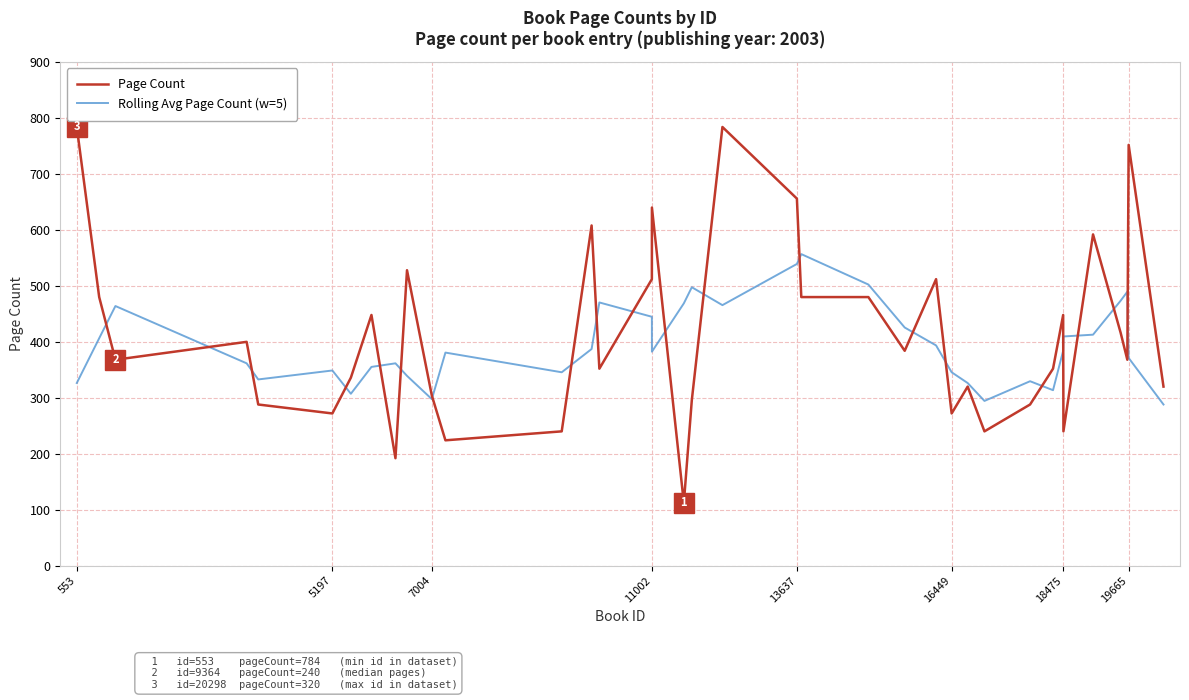

True or false: Page Count has more than 2 points higher than both neighbors.

True